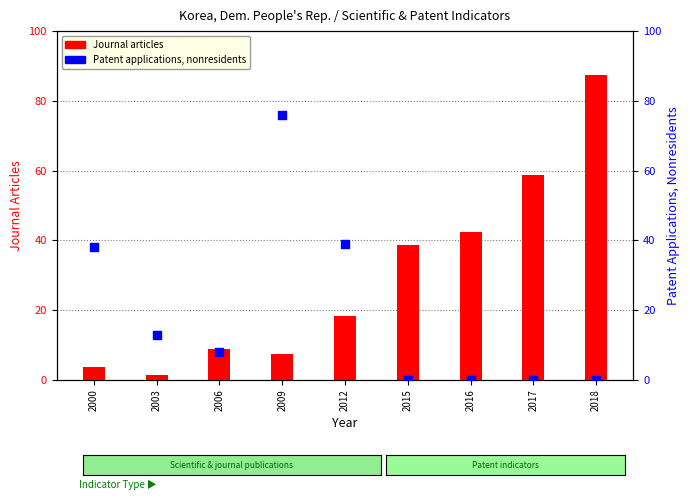

At which category is the sum across all series the highest?

2018